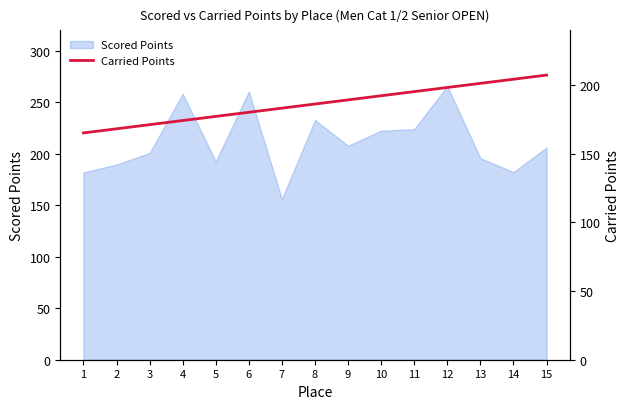

What is the value of the 10th point from the left?

192.4